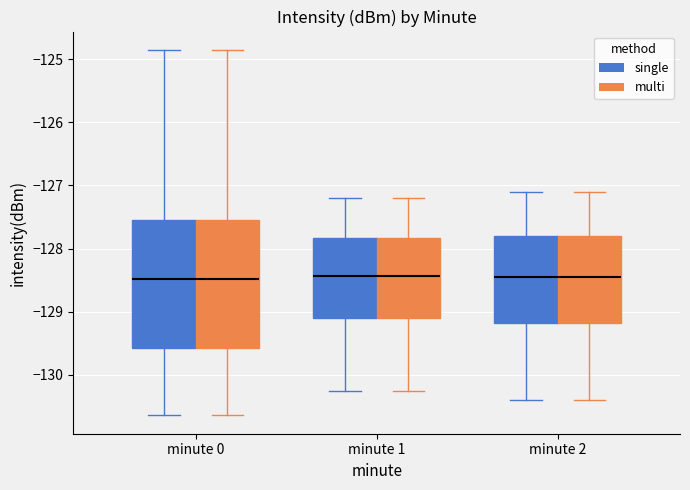

Reading left to right, read every box against the y-axis: the position of its median line, the range the box covers, and the ends of its whiskers. The values are not printed on the chart, so give them approximately, as read against the axis.

minute 0 (single): median -128.5, box -129.6 to -127.6, whiskers -130.6 to -124.9
minute 0 (multi): median -128.5, box -129.6 to -127.6, whiskers -130.6 to -124.9
minute 1 (single): median -128.4, box -129.1 to -127.8, whiskers -130.3 to -127.2
minute 1 (multi): median -128.4, box -129.1 to -127.8, whiskers -130.3 to -127.2
minute 2 (single): median -128.4, box -129.2 to -127.8, whiskers -130.4 to -127.1
minute 2 (multi): median -128.4, box -129.2 to -127.8, whiskers -130.4 to -127.1